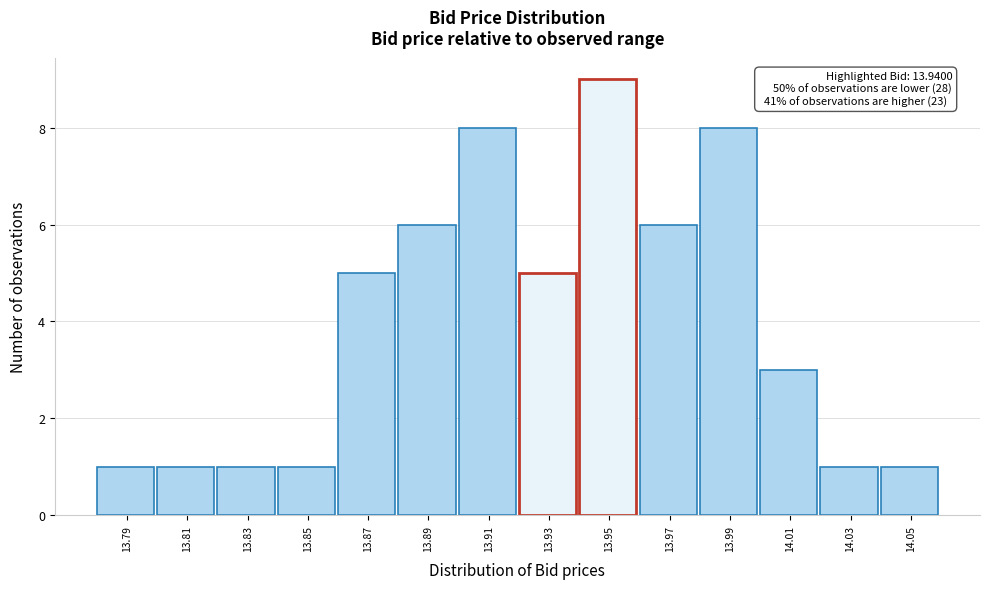

Which range on the x-axis has the tallest bar?

13.94 to 13.96